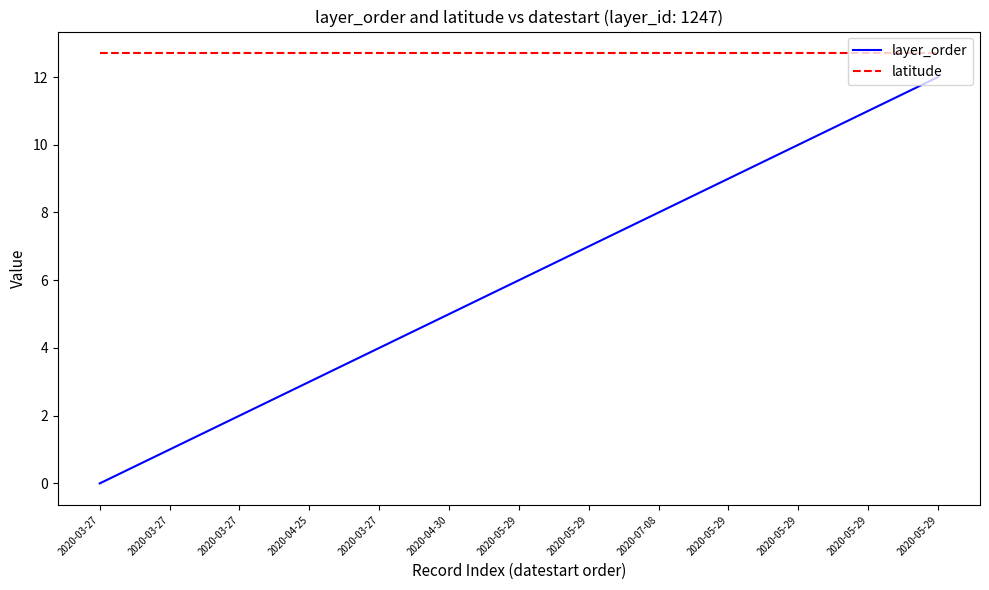

Count the number of categories in the chart.

13